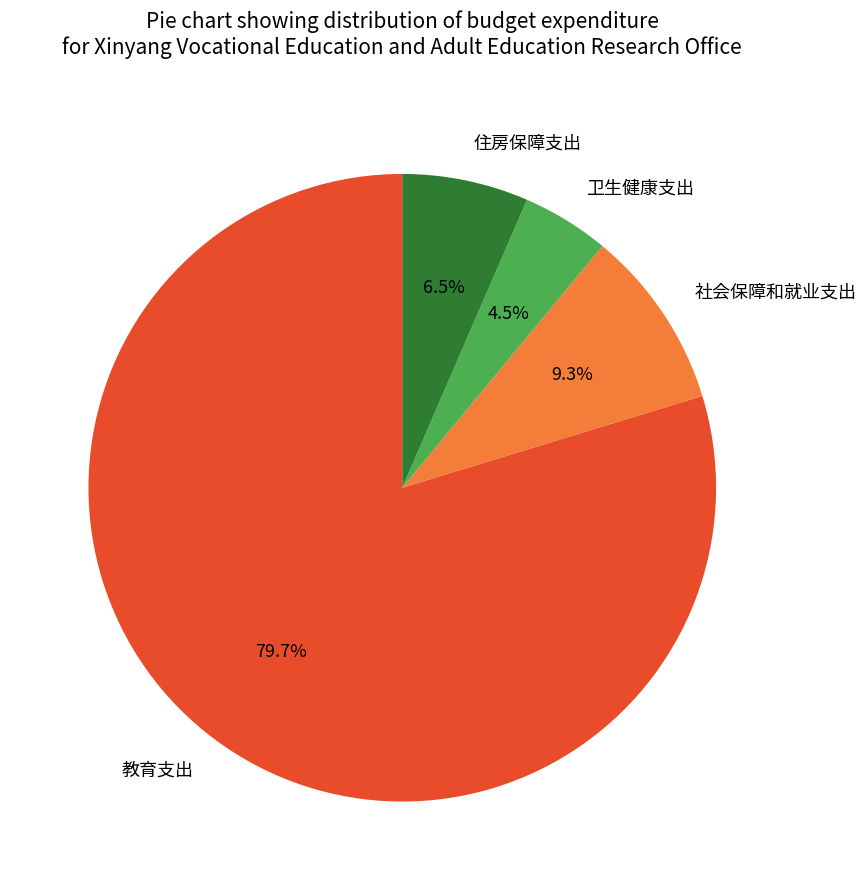

Approximately how many times larger is the value at 社会保障和就业支出 compared to 住房保障支出?

1.4